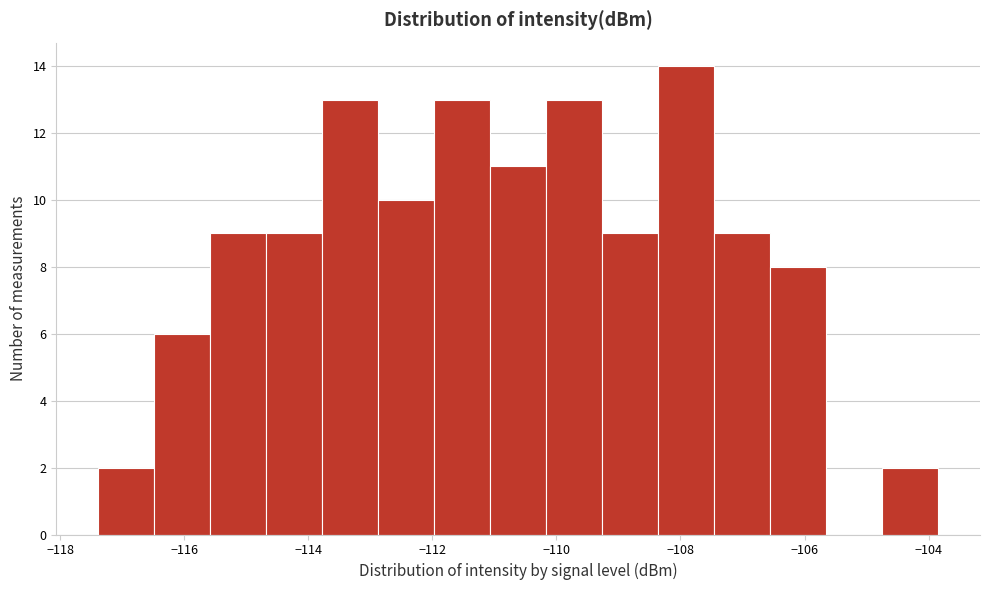

Reading left to right, list every bar in this chart as the range it spans on the x-axis followed by its height. Neither the bar edges nor the heights are printed on the chart, so give them approximately, as read against the axes.

-117.4 to -116.4: 2
-116.4 to -115.6: 6
-115.6 to -114.6: 9
-114.6 to -113.8: 9
-113.8 to -112.8: 13
-112.8 to -112.0: 10
-112.0 to -111.0: 13
-111.0 to -110.2: 11
-110.2 to -109.2: 13
-109.2 to -108.4: 9
-108.4 to -107.4: 14
-107.4 to -106.6: 9
-106.6 to -105.6: 8
-105.6 to -104.8: 0
-104.8 to -103.8: 2